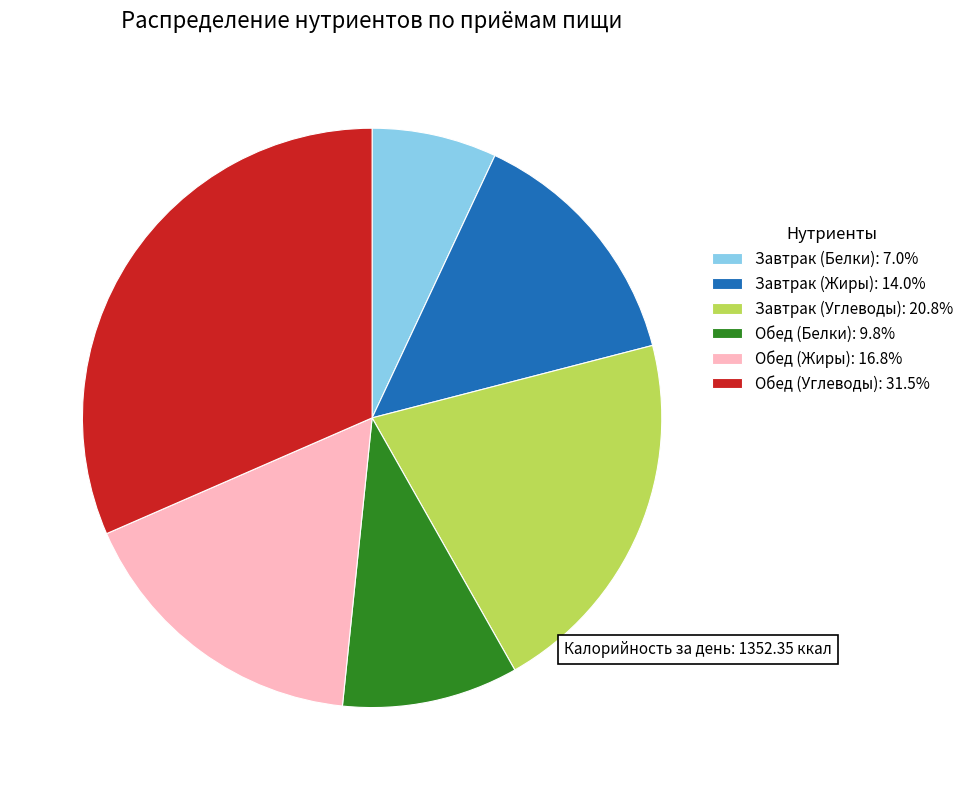

Do Завтрак (Углеводы) and Завтрак (Белки) together represent more than half of the pie?

No